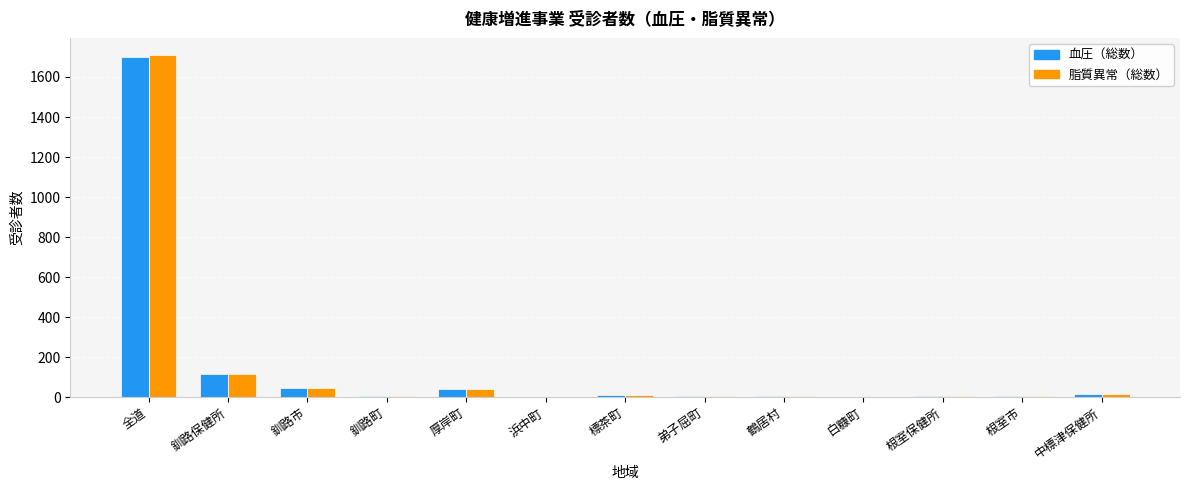

The value of 血圧（総数） at 釧路保健所 is 197. True or false?

False